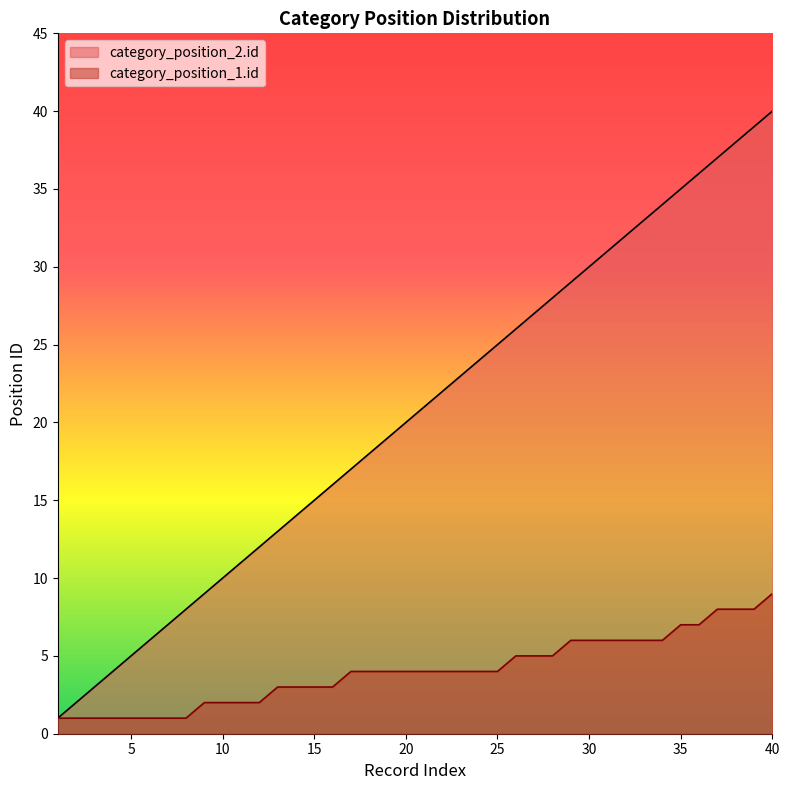

True or false: category_position_1.id has more than 2 interior local peaks.

False